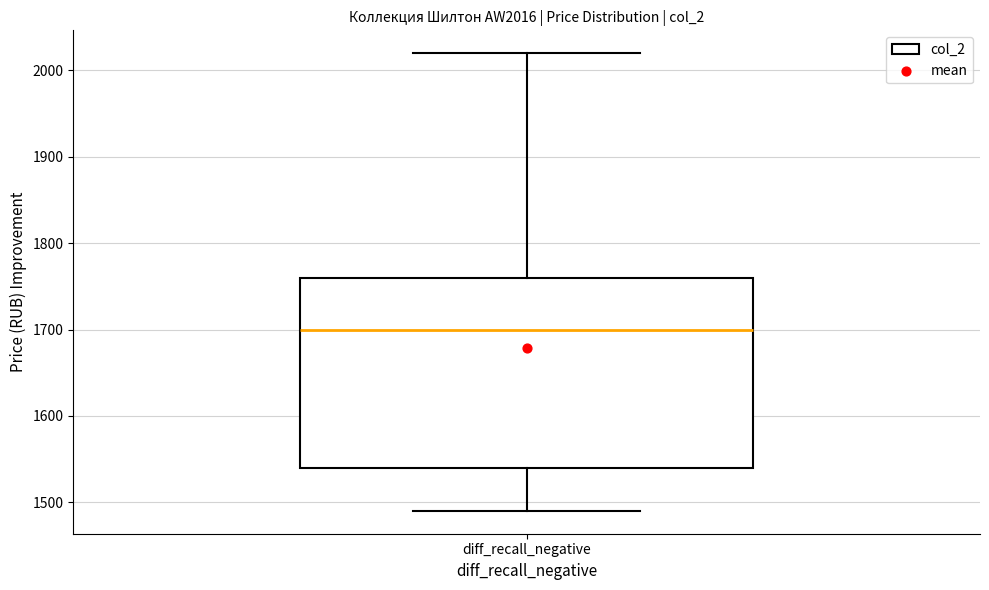

Read this box plot against the y-axis: the position of the median line, the range covered by the box, and the ends of both whiskers. The values are not printed on the chart, so give them approximately, as read against the axis.

median 1700, box 1540 to 1760, whiskers 1490 to 2020